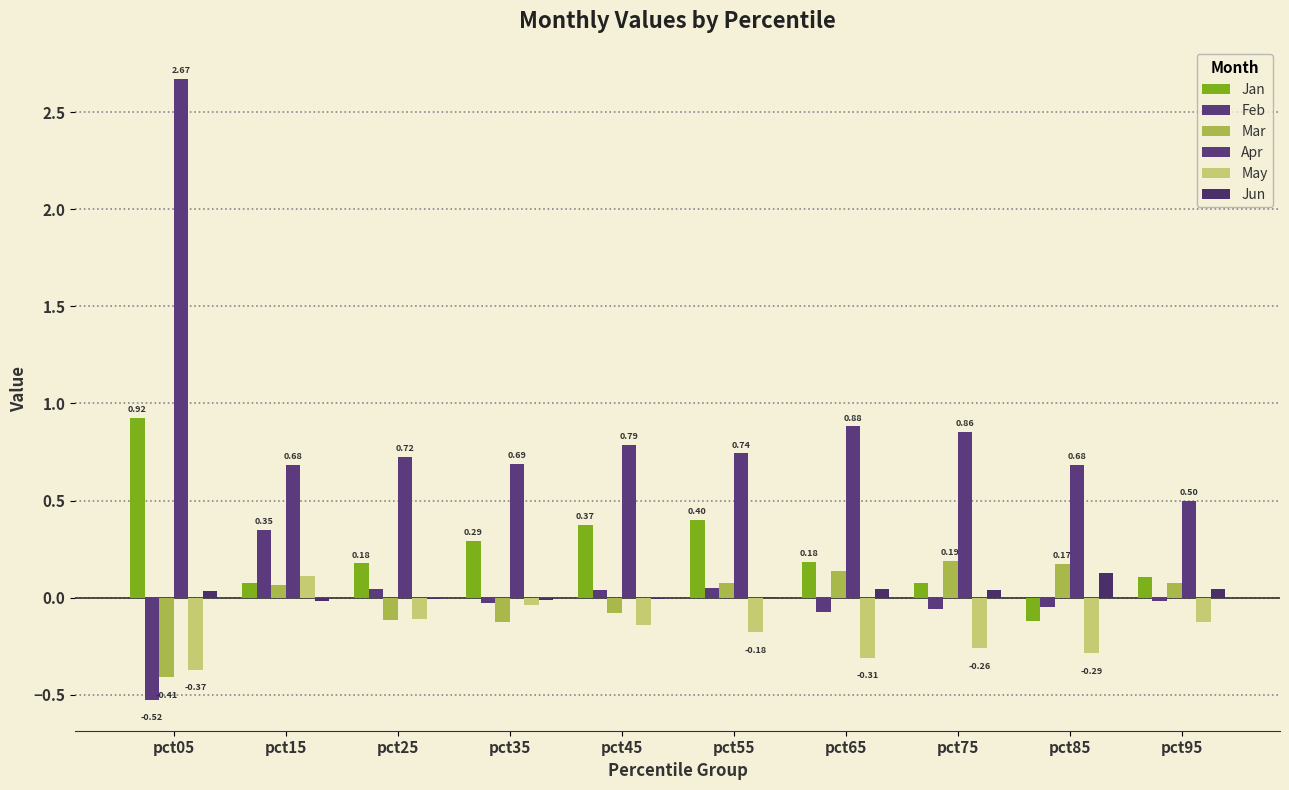

Between pct95 and pct15, which is larger?

pct95